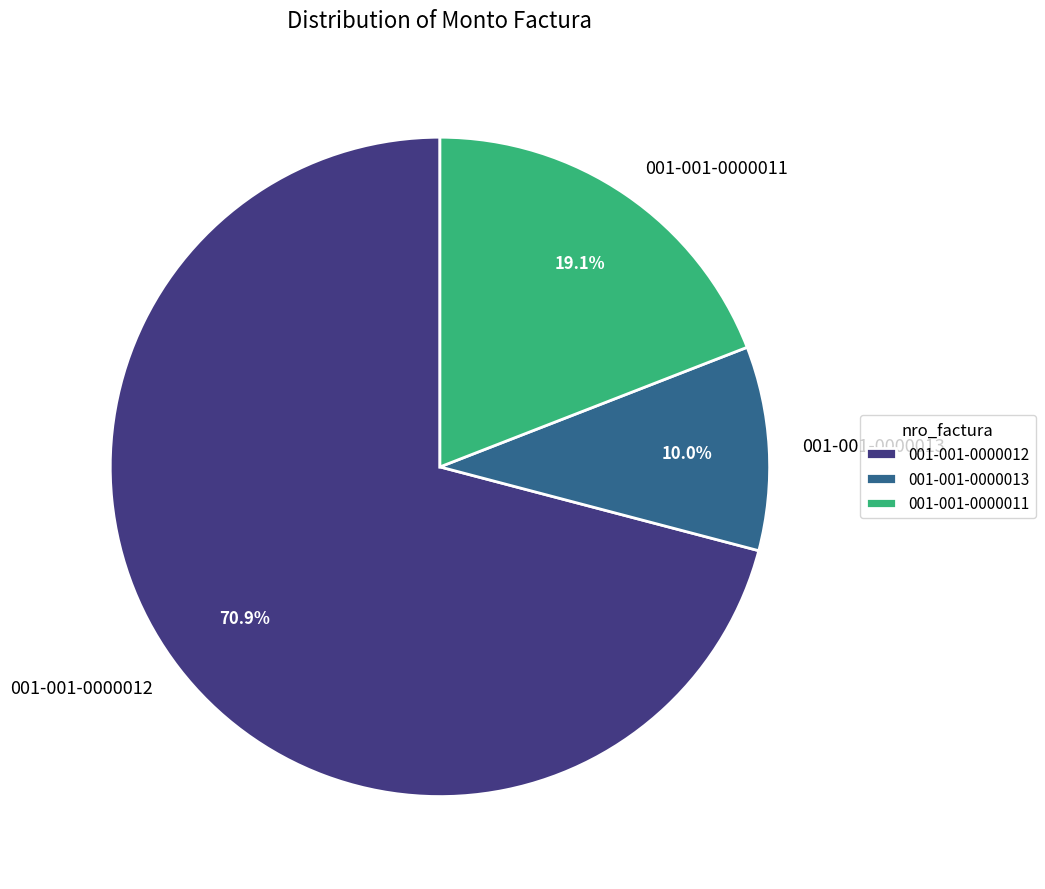

Is there a majority slice in this chart?

Yes